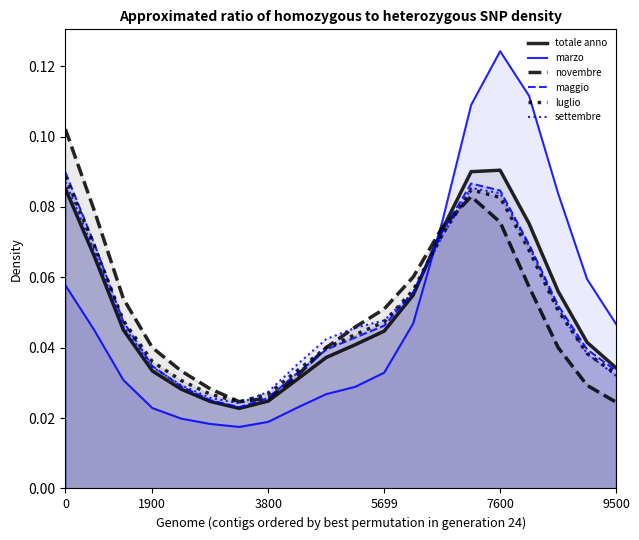

The settembre series shows 0.0 at 13. True or false?

False